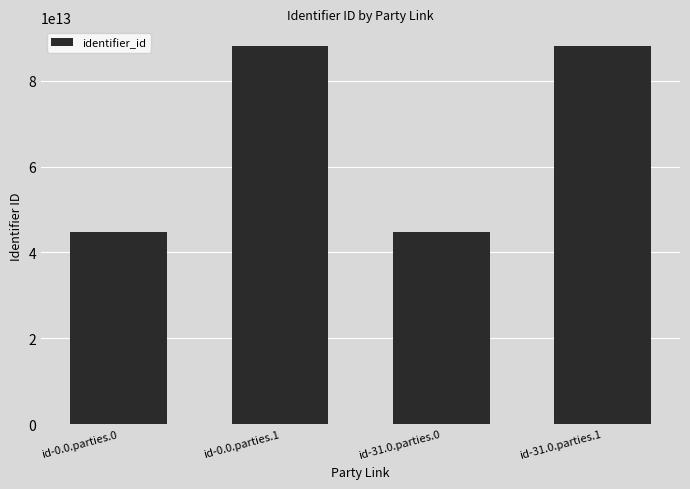

What is the change in value from id-31.0.parties.0 to id-31.0.parties.1?

+43176321799998